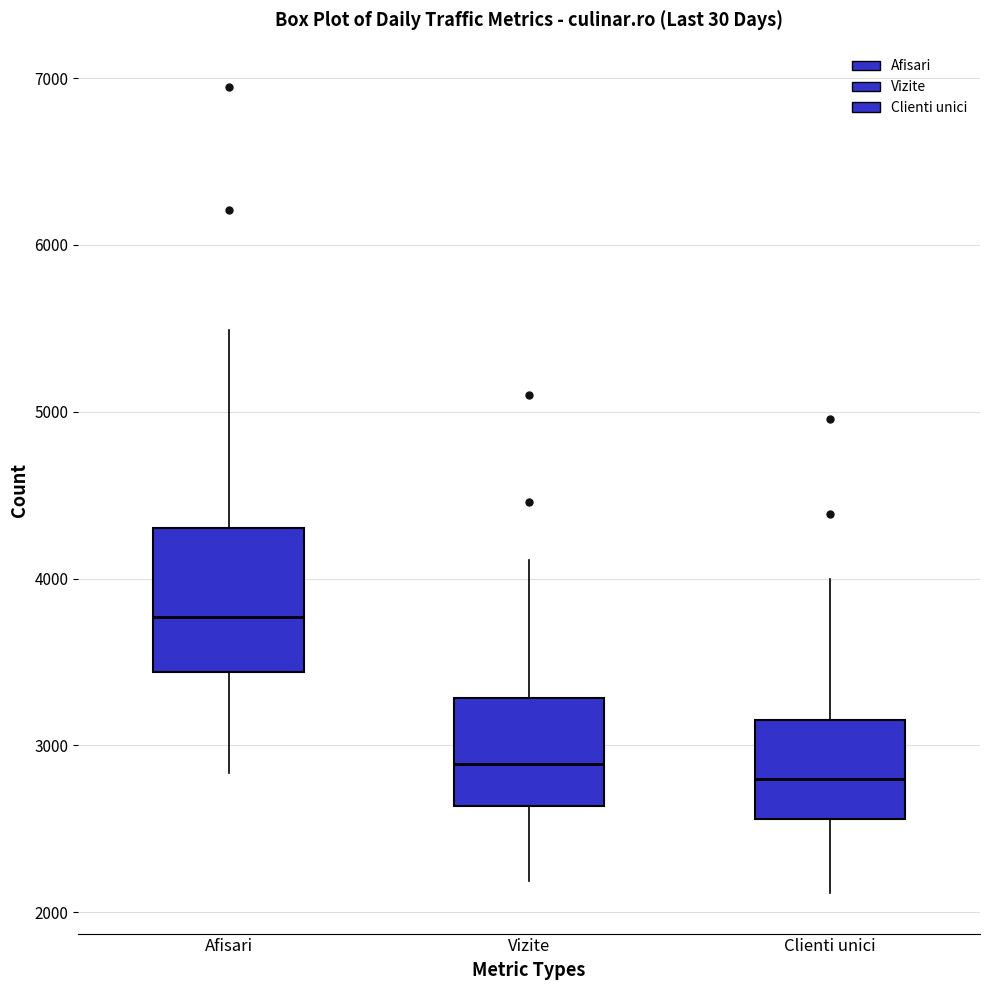

Comparing the boxes themselves (not the whiskers), which one is the tallest?

Afisari